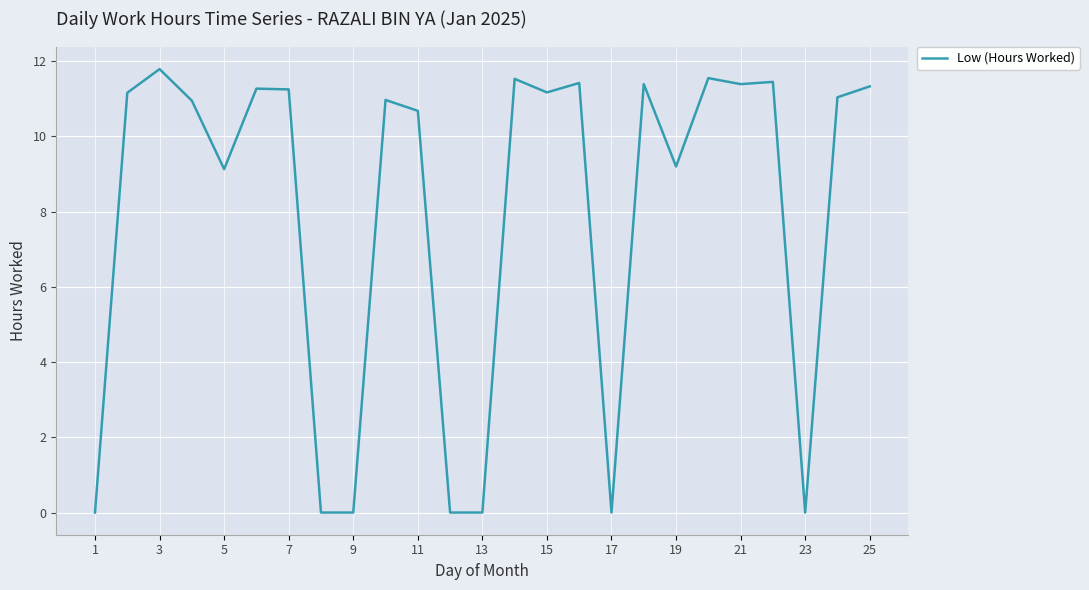

What is the difference between the maximum and minimum values?

11.8